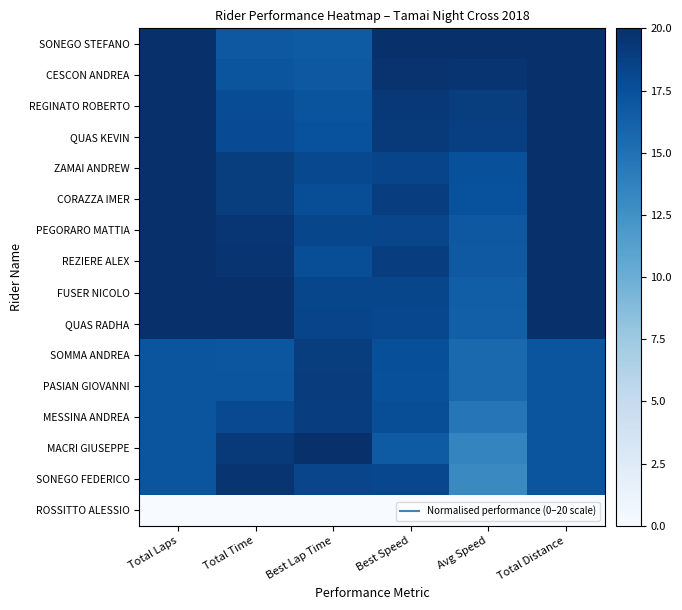

Count the number of categories in the chart.

6